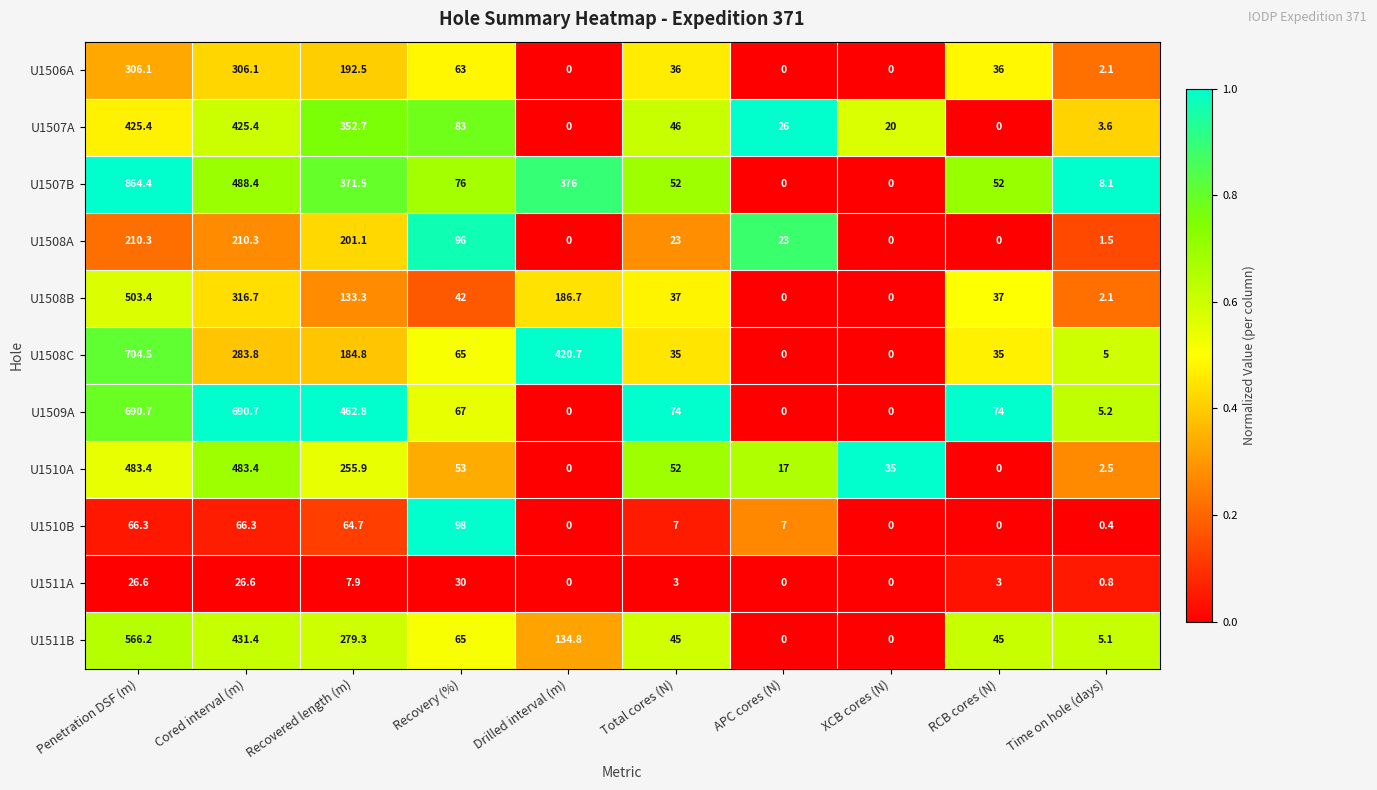

What is the difference between the U1508C values at Recovery (%) and RCB cores (N)?

30.0